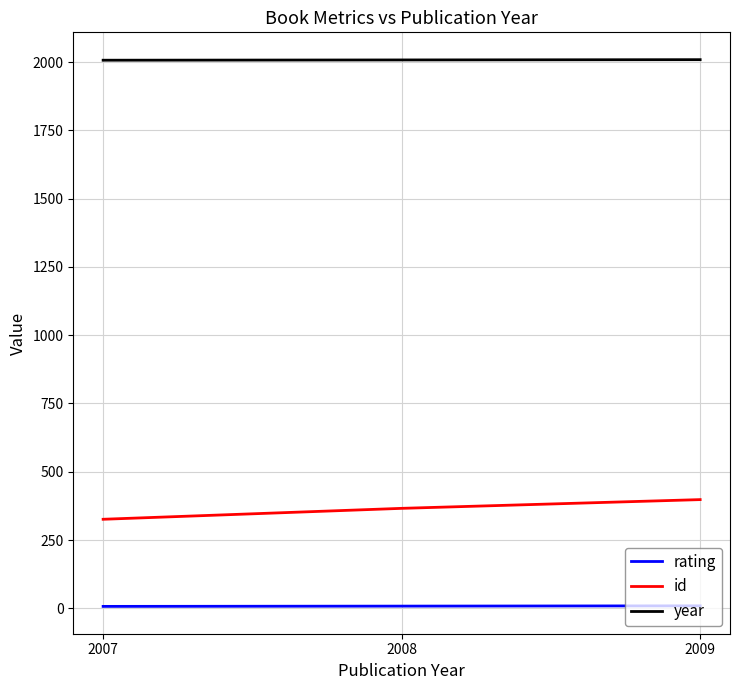

What is the difference between the id values at 2008 and 2009?

32